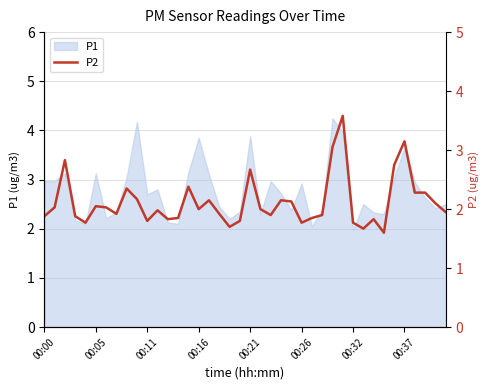

Approximately how many times larger is the value at 12 compared to 00:00?

1.0